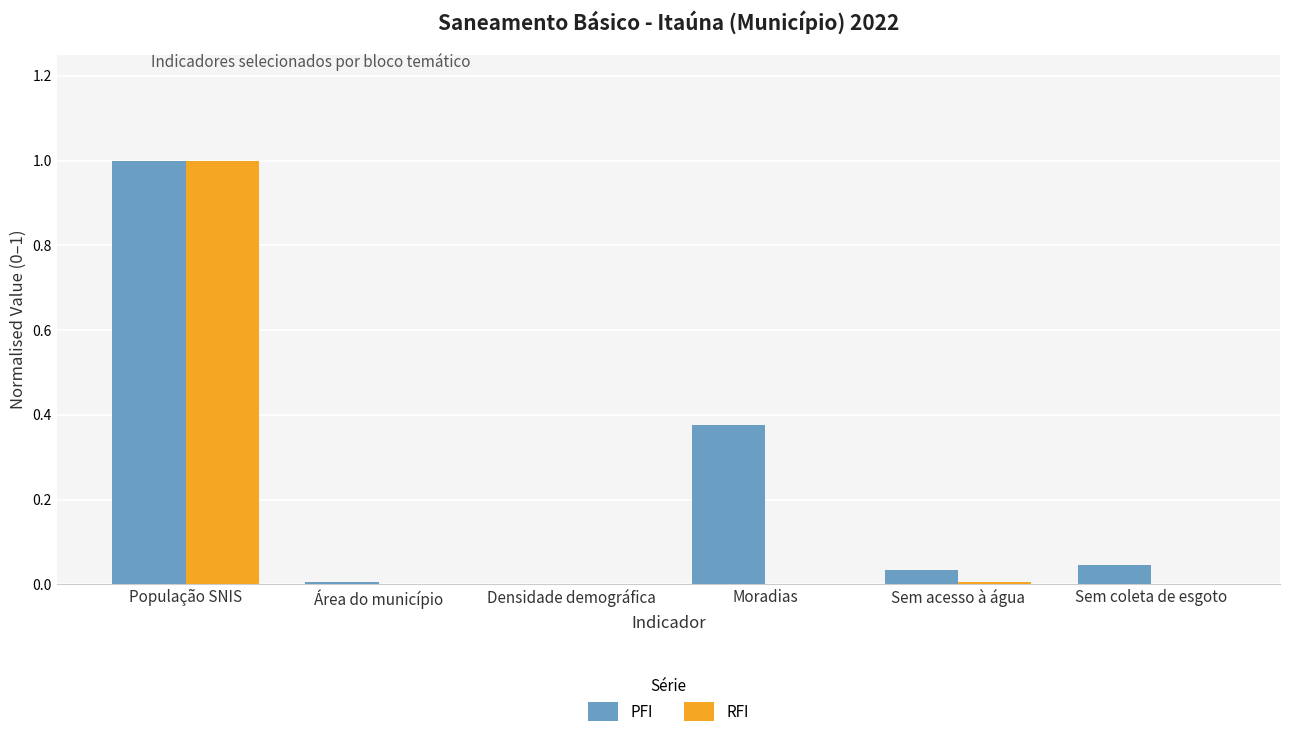

At which category is the sum across all series the highest?

População SNIS